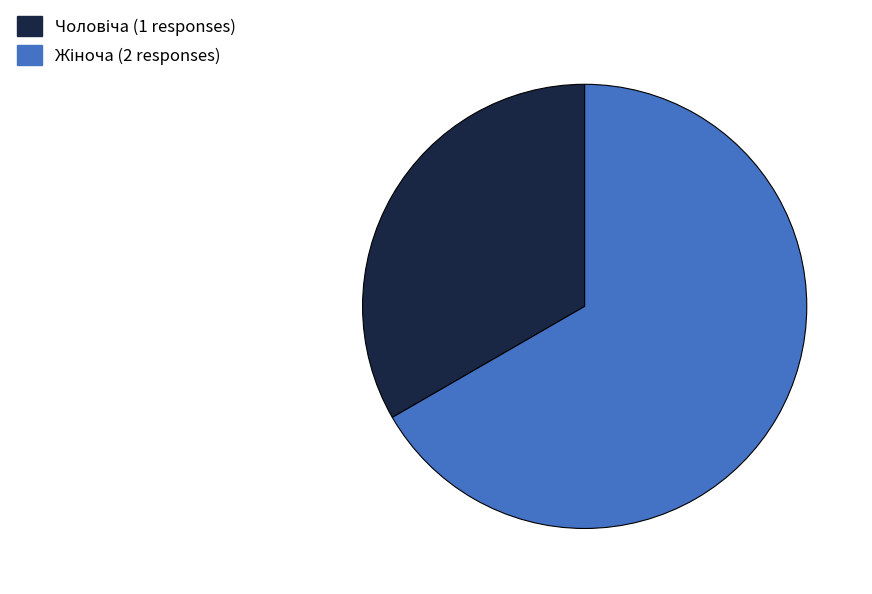

Does any single category account for the majority?

Yes